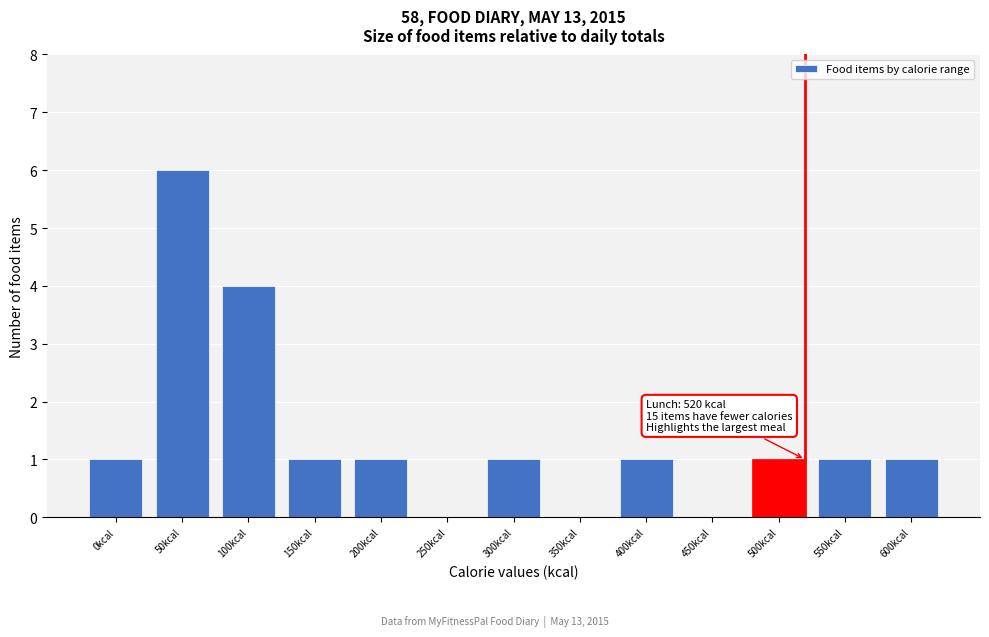

Reading left to right, what are all the values shown in this chart?

0kcal=1	50kcal=6	100kcal=4	150kcal=1	200kcal=1	250kcal=0	300kcal=1	350kcal=0	400kcal=1	450kcal=0	500kcal=1	550kcal=1	600kcal=1